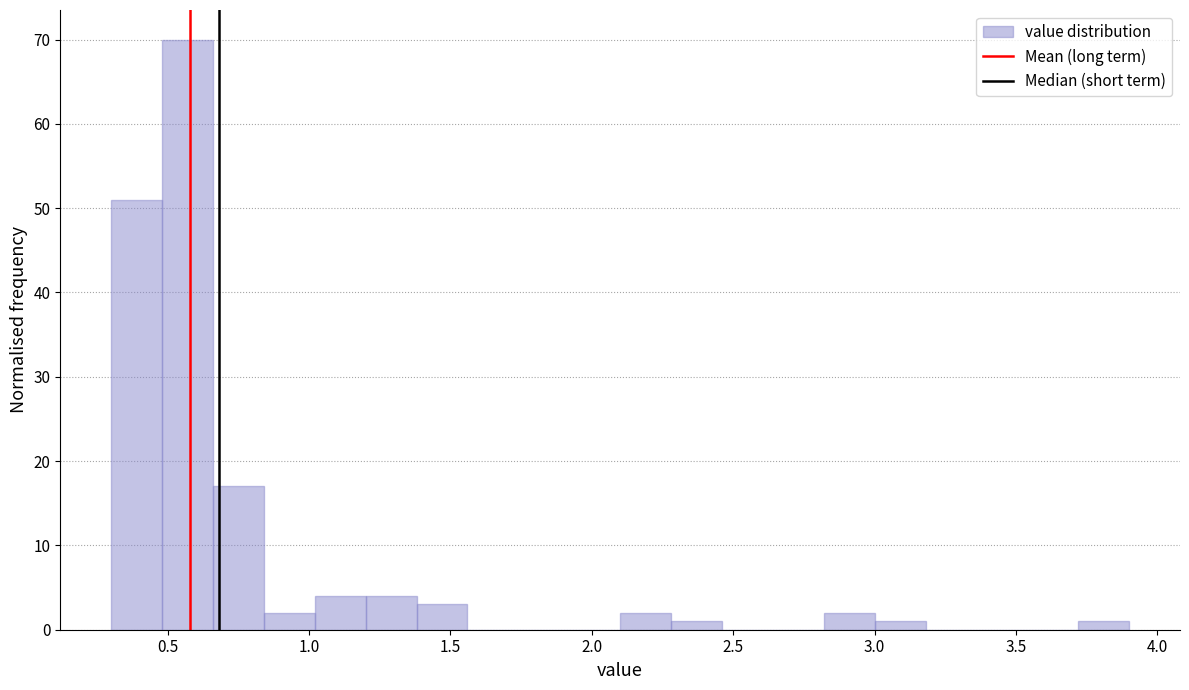

Read against the x-axis, roughly where is the centre of the tallest bar?

0.55